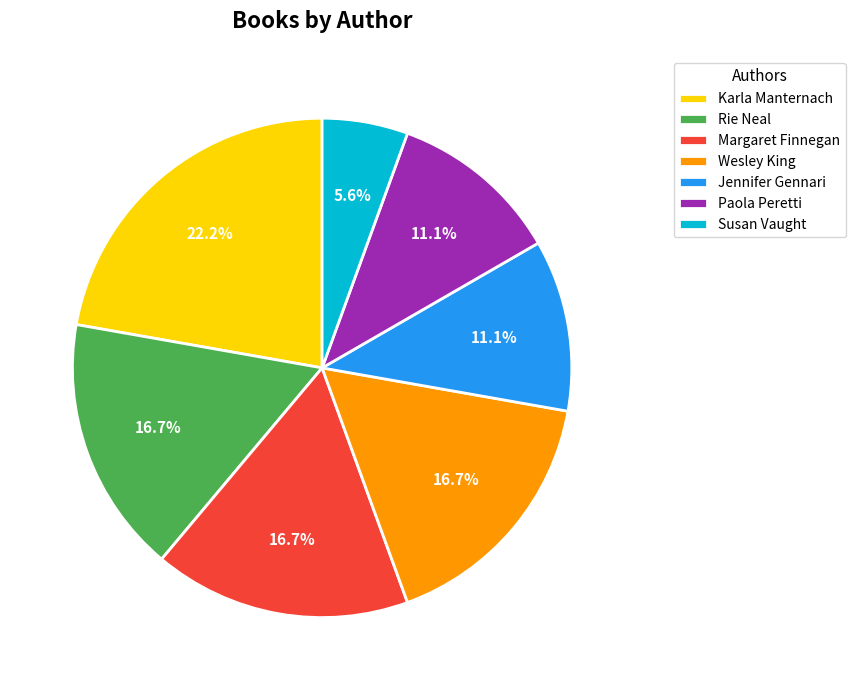

Which category has the smallest portion of the pie?

Susan Vaught